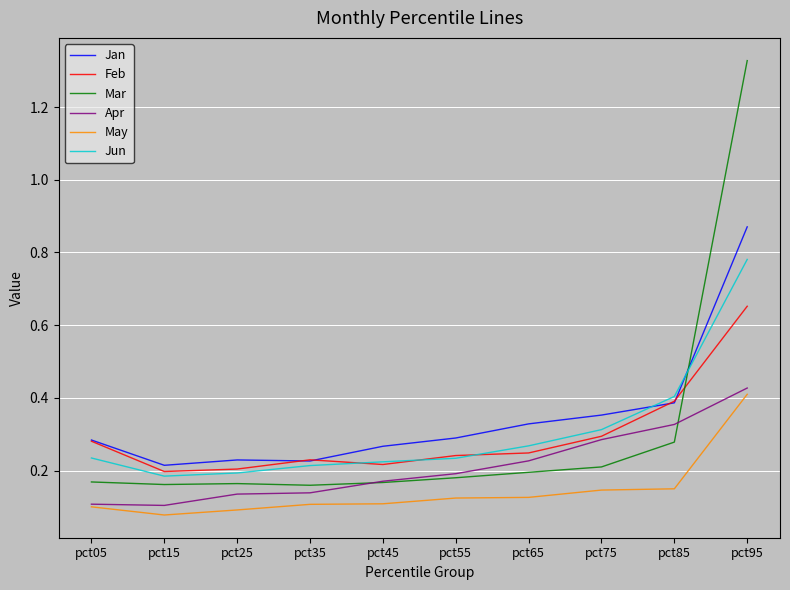

True or false: Jan and Apr intersect in this chart.

False